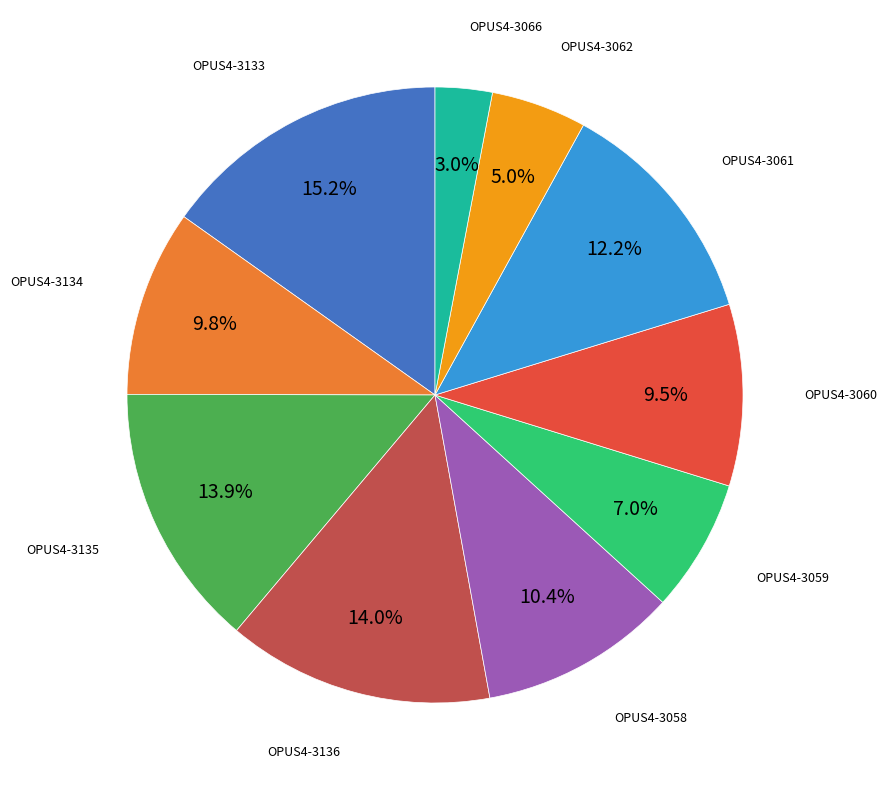

Count the number of slices in the pie.

10